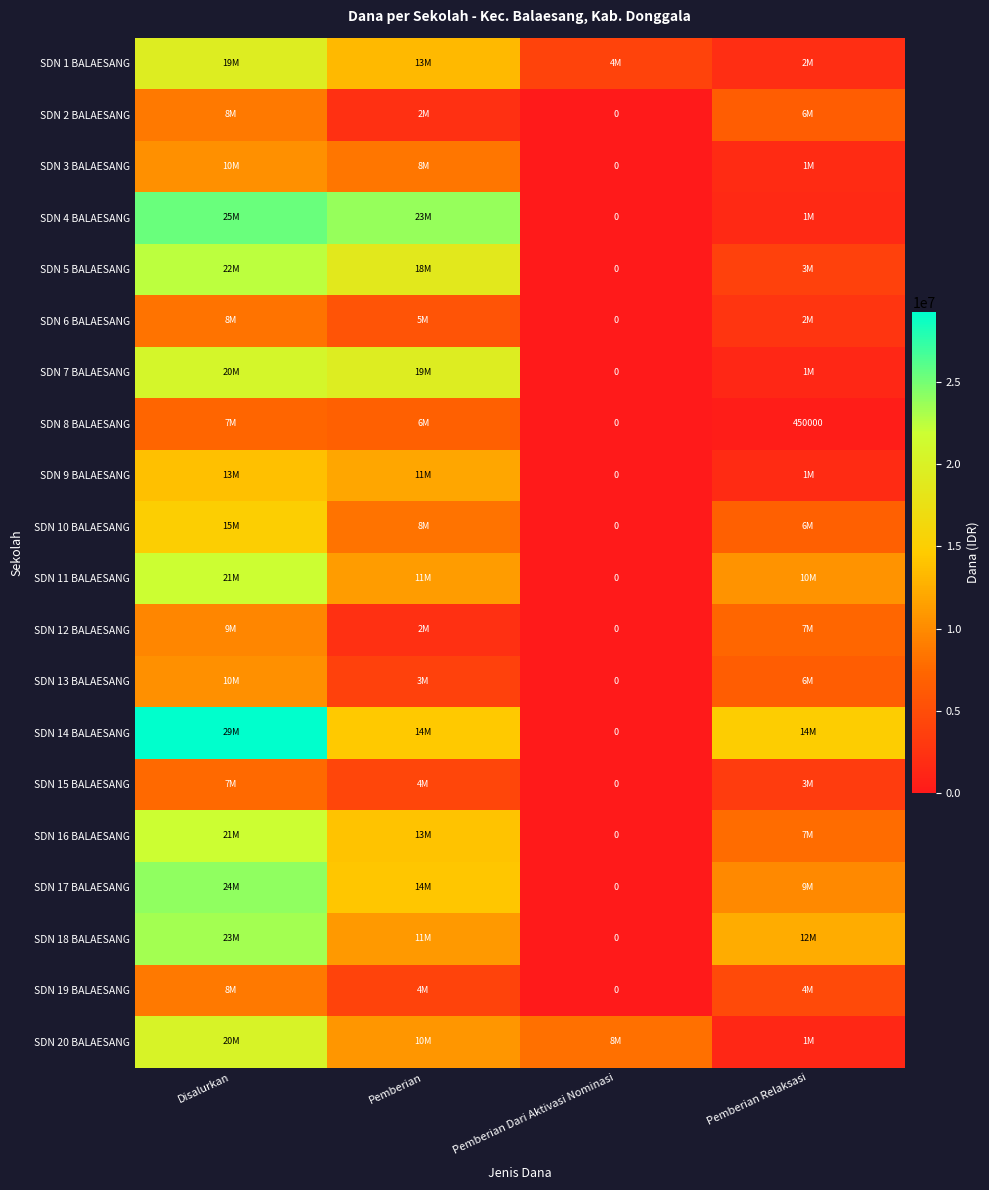

The SDN 14 BALAESANG series shows 0 at Pemberian Dari Aktivasi Nominasi. True or false?

True